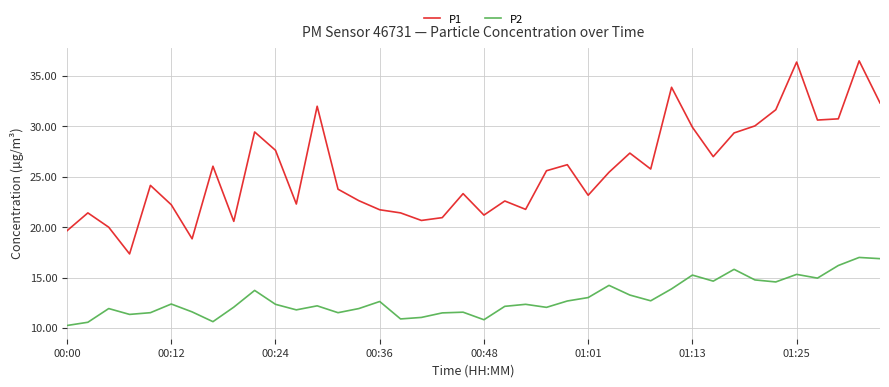

Which series has the largest total across all categories?

P1